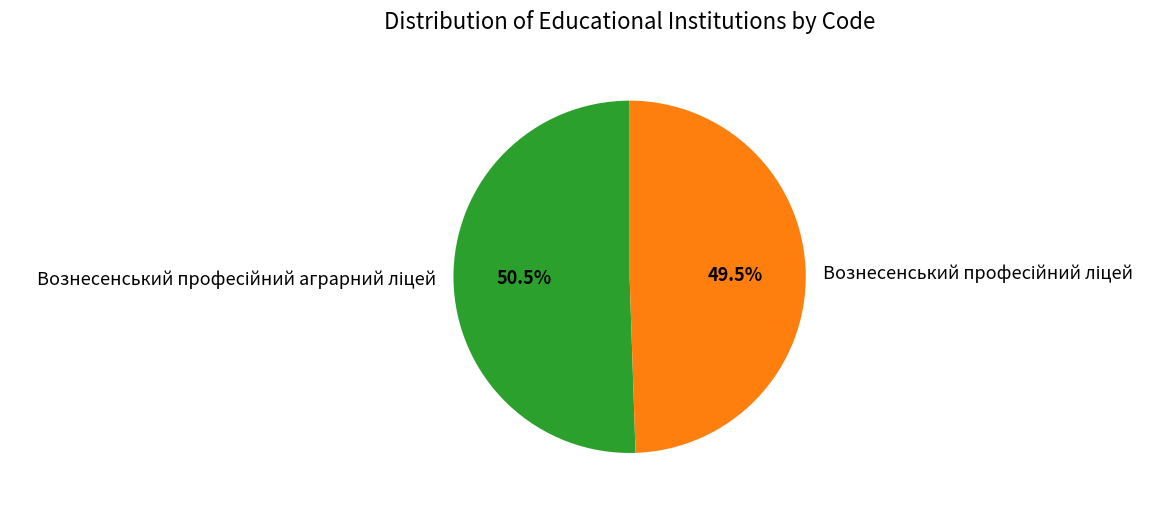

Does any single category account for the majority?

Yes